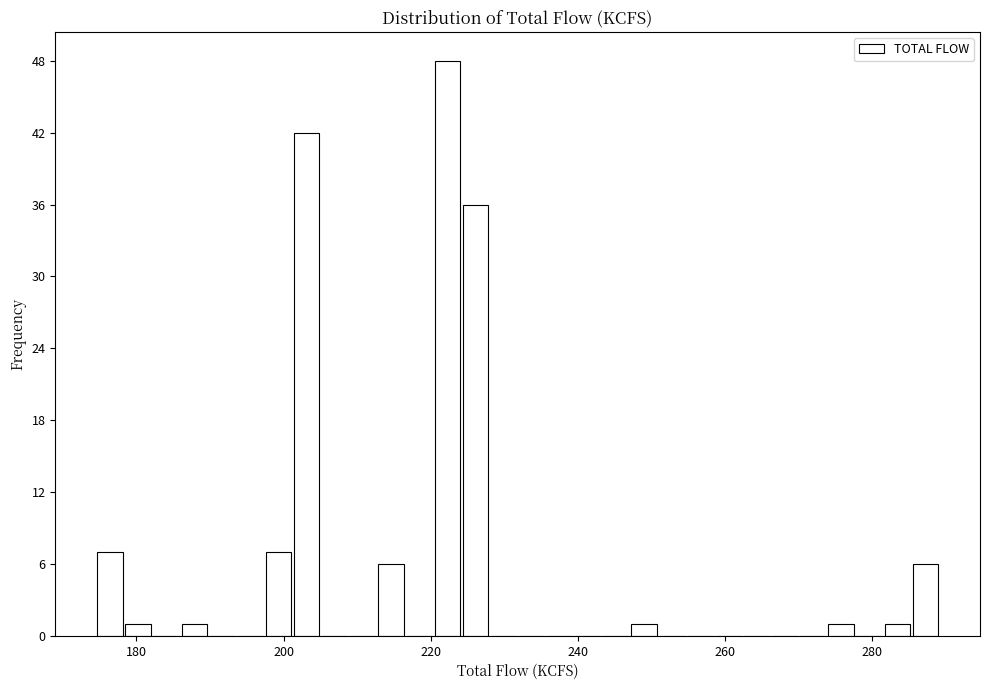

Read against the x-axis, roughly where is the centre of the tallest bar?

222